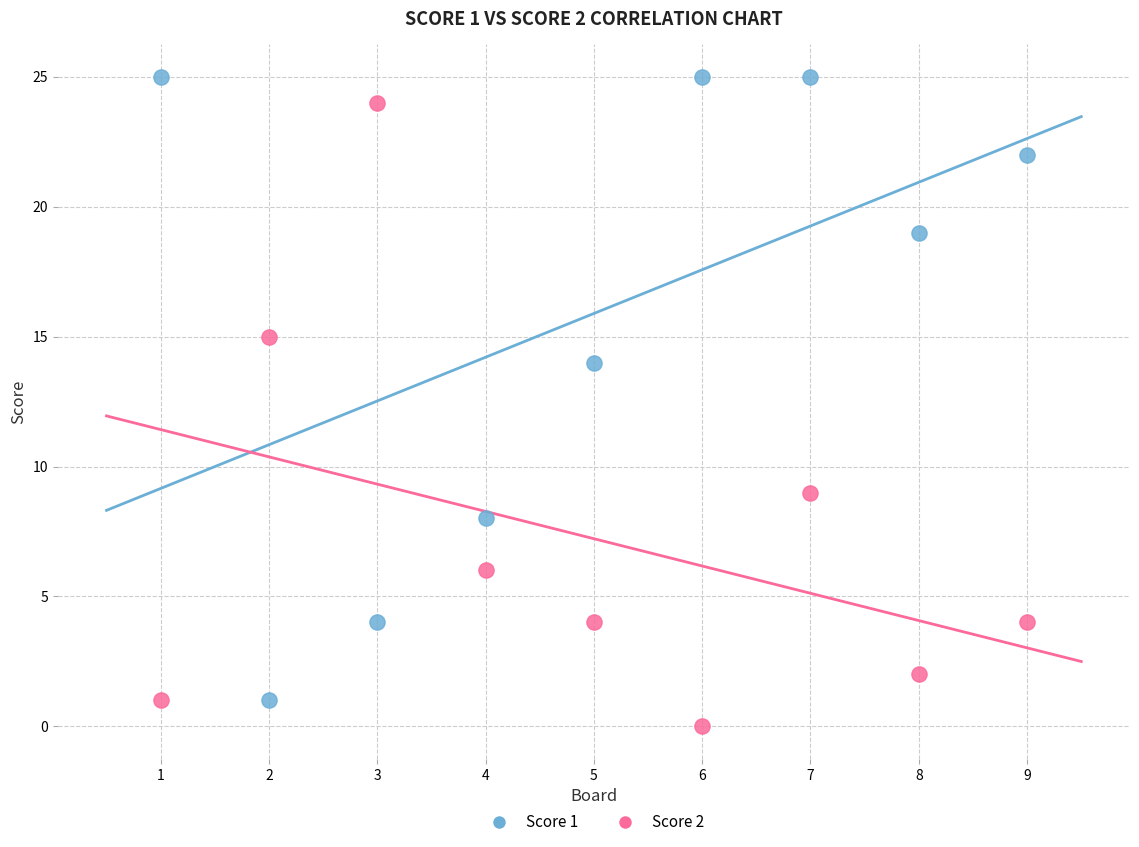

What is the X range (max minus min) for the scatter plot?

8